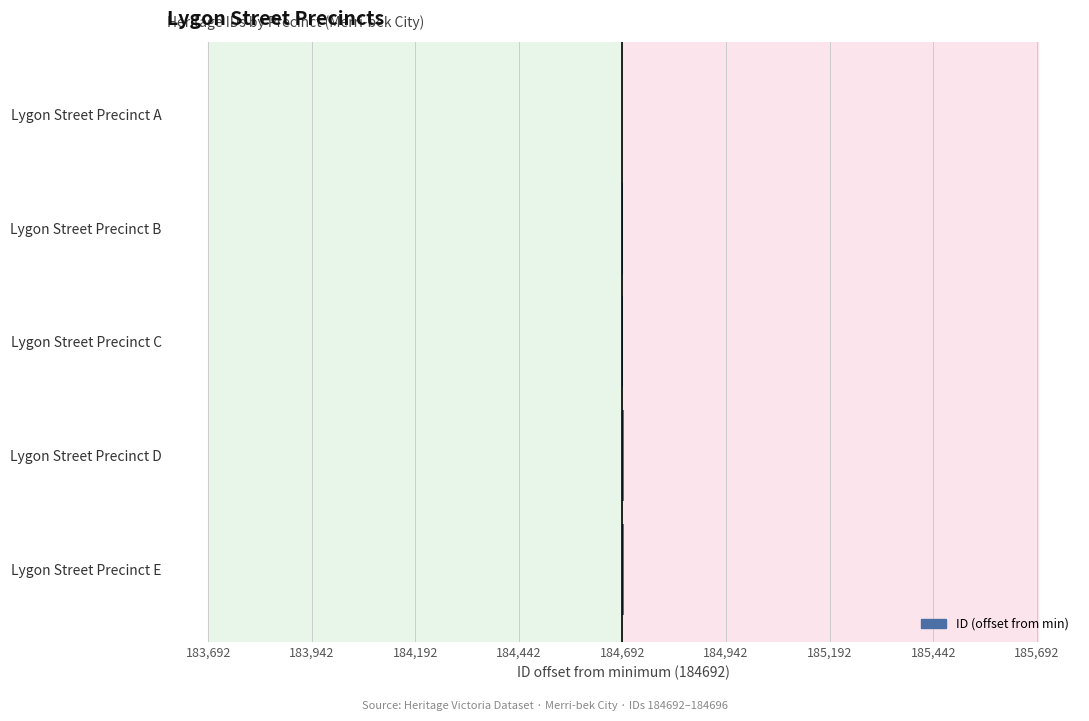

Are the bars horizontal?

Yes